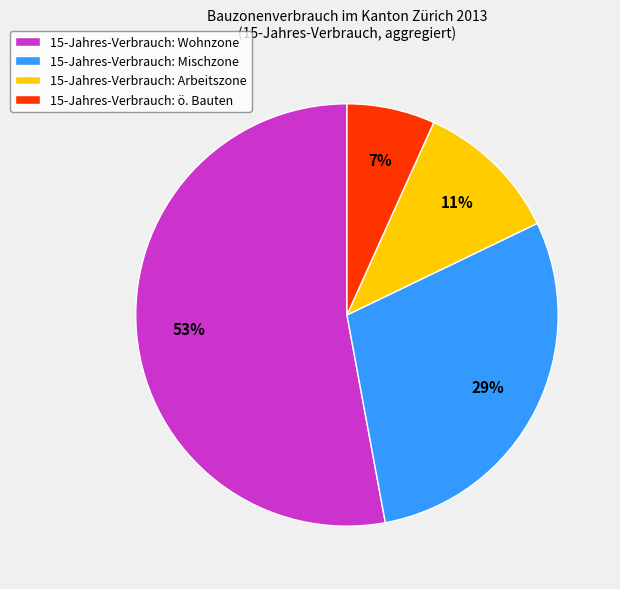

Rank the categories by value from lowest to highest.

15-Jahres-Verbrauch: ö. Bauten, 15-Jahres-Verbrauch: Arbeitszone, 15-Jahres-Verbrauch: Mischzone, 15-Jahres-Verbrauch: Wohnzone